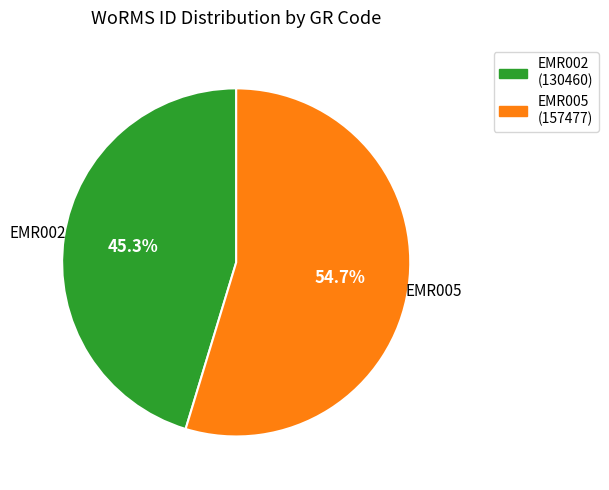

What is the largest slice in the pie chart?

EMR005